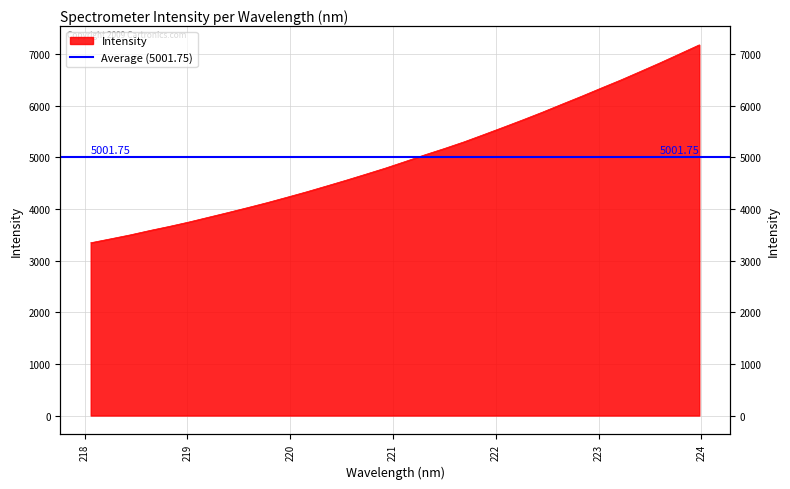

The chart shows a value of 7952.5 at 222.4538. True or false?

False